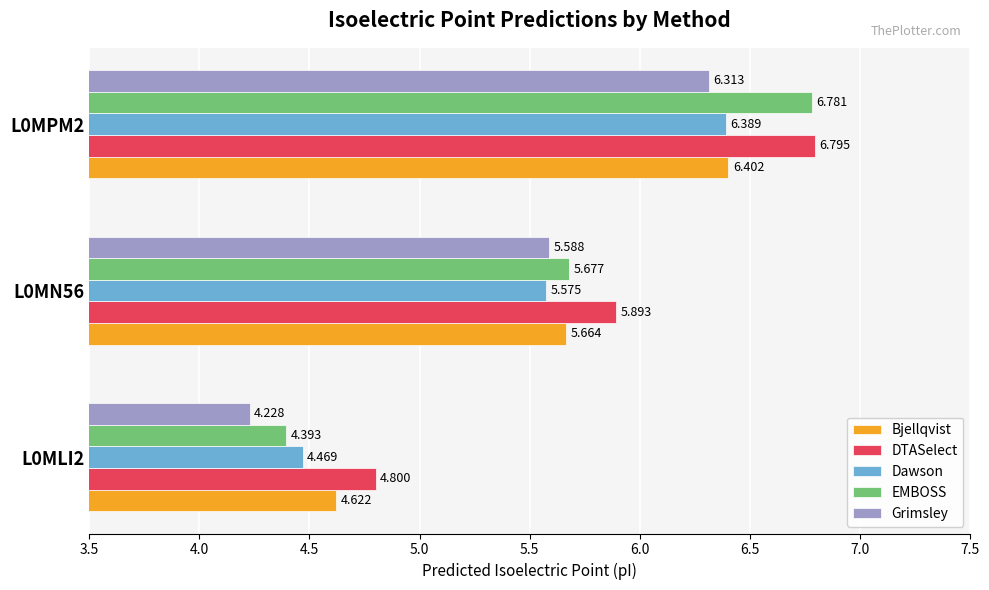

At L0MN56, list the series in order from largest to smallest.

DTASelect, EMBOSS, Bjellqvist, Grimsley, Dawson